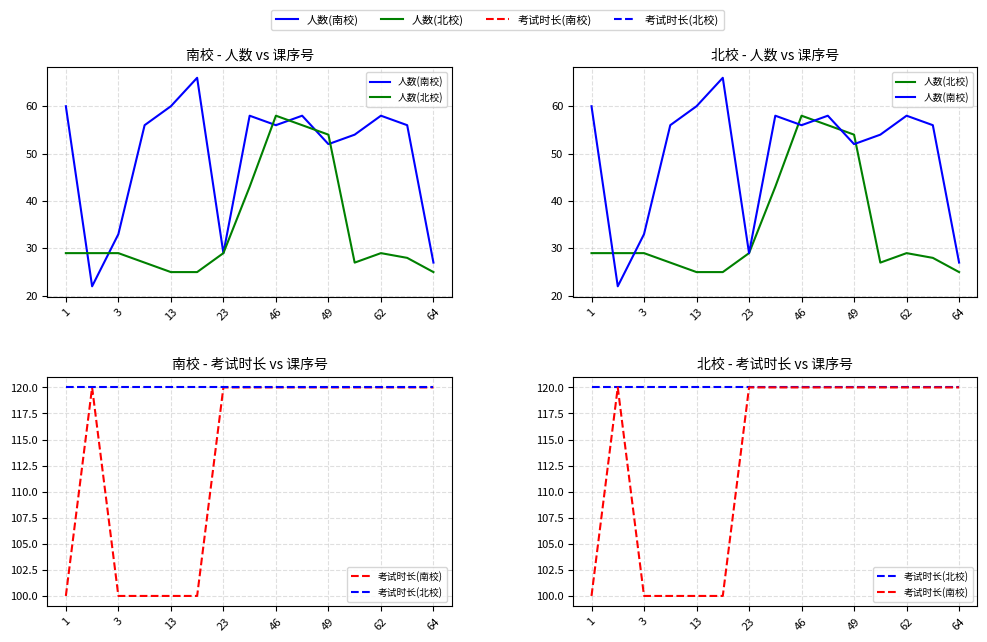

How many lines are shown in the chart?

4